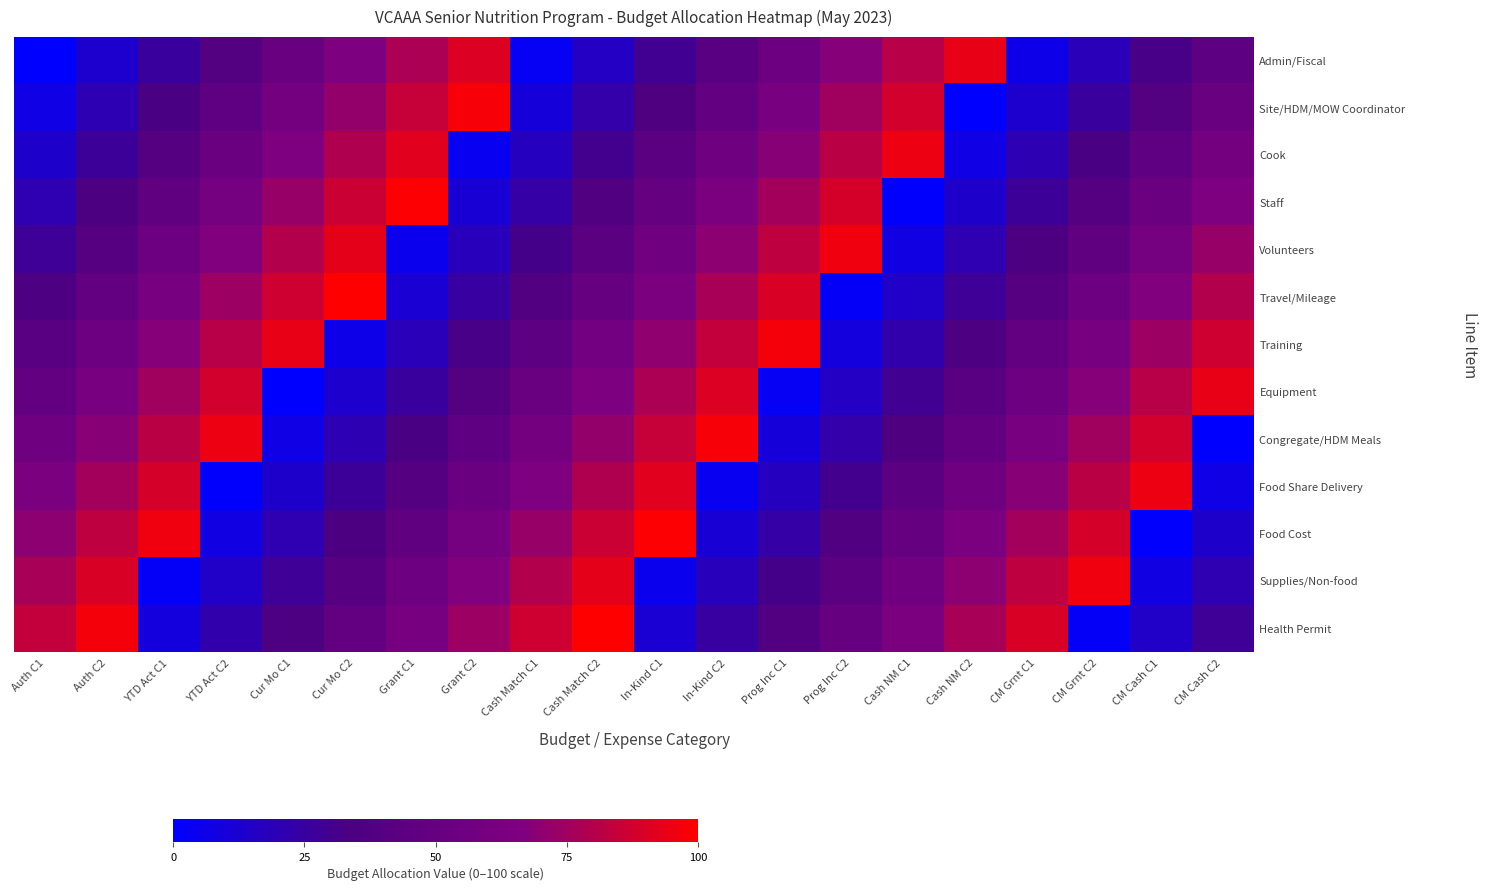

Reading right to left, list all the values displayed in this chart.

Admin/Fiscal: CM Cash C2=45	CM Cash C1=32	CM Grnt C2=19	CM Grnt C1=6	Cash NM C2=94	Cash NM C1=81	Prog Inc C2=68	Prog Inc C1=55	In-Kind C2=42	In-Kind C1=29	Cash Match C2=16	Cash Match C1=3	Grant C2=91	Grant C1=78	Cur Mo C2=65	Cur Mo C1=52	YTD Act C2=39	YTD Act C1=26	Auth C2=13	Auth C1=0
Site/HDM/MOW Coordinator: CM Cash C2=52	CM Cash C1=39	CM Grnt C2=26	CM Grnt C1=13	Cash NM C2=0	Cash NM C1=88	Prog Inc C2=75	Prog Inc C1=62	In-Kind C2=49	In-Kind C1=36	Cash Match C2=23	Cash Match C1=10	Grant C2=98	Grant C1=85	Cur Mo C2=72	Cur Mo C1=59	YTD Act C2=46	YTD Act C1=33	Auth C2=20	Auth C1=7
Cook: CM Cash C2=59	CM Cash C1=46	CM Grnt C2=33	CM Grnt C1=20	Cash NM C2=7	Cash NM C1=95	Prog Inc C2=82	Prog Inc C1=69	In-Kind C2=56	In-Kind C1=43	Cash Match C2=30	Cash Match C1=17	Grant C2=4	Grant C1=92	Cur Mo C2=79	Cur Mo C1=66	YTD Act C2=53	YTD Act C1=40	Auth C2=27	Auth C1=14
Staff: CM Cash C2=66	CM Cash C1=53	CM Grnt C2=40	CM Grnt C1=27	Cash NM C2=14	Cash NM C1=1	Prog Inc C2=89	Prog Inc C1=76	In-Kind C2=63	In-Kind C1=50	Cash Match C2=37	Cash Match C1=24	Grant C2=11	Grant C1=99	Cur Mo C2=86	Cur Mo C1=73	YTD Act C2=60	YTD Act C1=47	Auth C2=34	Auth C1=21
Volunteers: CM Cash C2=73	CM Cash C1=60	CM Grnt C2=47	CM Grnt C1=34	Cash NM C2=21	Cash NM C1=8	Prog Inc C2=96	Prog Inc C1=83	In-Kind C2=70	In-Kind C1=57	Cash Match C2=44	Cash Match C1=31	Grant C2=18	Grant C1=5	Cur Mo C2=93	Cur Mo C1=80	YTD Act C2=67	YTD Act C1=54	Auth C2=41	Auth C1=28
Travel/Mileage: CM Cash C2=80	CM Cash C1=67	CM Grnt C2=54	CM Grnt C1=41	Cash NM C2=28	Cash NM C1=15	Prog Inc C2=2	Prog Inc C1=90	In-Kind C2=77	In-Kind C1=64	Cash Match C2=51	Cash Match C1=38	Grant C2=25	Grant C1=12	Cur Mo C2=100	Cur Mo C1=87	YTD Act C2=74	YTD Act C1=61	Auth C2=48	Auth C1=35
Training: CM Cash C2=87	CM Cash C1=74	CM Grnt C2=61	CM Grnt C1=48	Cash NM C2=35	Cash NM C1=22	Prog Inc C2=9	Prog Inc C1=97	In-Kind C2=84	In-Kind C1=71	Cash Match C2=58	Cash Match C1=45	Grant C2=32	Grant C1=19	Cur Mo C2=6	Cur Mo C1=94	YTD Act C2=81	YTD Act C1=68	Auth C2=55	Auth C1=42
Equipment: CM Cash C2=94	CM Cash C1=81	CM Grnt C2=68	CM Grnt C1=55	Cash NM C2=42	Cash NM C1=29	Prog Inc C2=16	Prog Inc C1=3	In-Kind C2=91	In-Kind C1=78	Cash Match C2=65	Cash Match C1=52	Grant C2=39	Grant C1=26	Cur Mo C2=13	Cur Mo C1=0	YTD Act C2=88	YTD Act C1=75	Auth C2=62	Auth C1=49
Congregate/HDM Meals: CM Cash C2=0	CM Cash C1=88	CM Grnt C2=75	CM Grnt C1=62	Cash NM C2=49	Cash NM C1=36	Prog Inc C2=23	Prog Inc C1=10	In-Kind C2=98	In-Kind C1=85	Cash Match C2=72	Cash Match C1=59	Grant C2=46	Grant C1=33	Cur Mo C2=20	Cur Mo C1=7	YTD Act C2=95	YTD Act C1=82	Auth C2=69	Auth C1=56
Food Share Delivery: CM Cash C2=7	CM Cash C1=95	CM Grnt C2=82	CM Grnt C1=69	Cash NM C2=56	Cash NM C1=43	Prog Inc C2=30	Prog Inc C1=17	In-Kind C2=4	In-Kind C1=92	Cash Match C2=79	Cash Match C1=66	Grant C2=53	Grant C1=40	Cur Mo C2=27	Cur Mo C1=14	YTD Act C2=1	YTD Act C1=89	Auth C2=76	Auth C1=63
Food Cost: CM Cash C2=14	CM Cash C1=1	CM Grnt C2=89	CM Grnt C1=76	Cash NM C2=63	Cash NM C1=50	Prog Inc C2=37	Prog Inc C1=24	In-Kind C2=11	In-Kind C1=99	Cash Match C2=86	Cash Match C1=73	Grant C2=60	Grant C1=47	Cur Mo C2=34	Cur Mo C1=21	YTD Act C2=8	YTD Act C1=96	Auth C2=83	Auth C1=70
Supplies/Non-food: CM Cash C2=21	CM Cash C1=8	CM Grnt C2=96	CM Grnt C1=83	Cash NM C2=70	Cash NM C1=57	Prog Inc C2=44	Prog Inc C1=31	In-Kind C2=18	In-Kind C1=5	Cash Match C2=93	Cash Match C1=80	Grant C2=67	Grant C1=54	Cur Mo C2=41	Cur Mo C1=28	YTD Act C2=15	YTD Act C1=2	Auth C2=90	Auth C1=77
Health Permit: CM Cash C2=28	CM Cash C1=15	CM Grnt C2=2	CM Grnt C1=90	Cash NM C2=77	Cash NM C1=64	Prog Inc C2=51	Prog Inc C1=38	In-Kind C2=25	In-Kind C1=12	Cash Match C2=100	Cash Match C1=87	Grant C2=74	Grant C1=61	Cur Mo C2=48	Cur Mo C1=35	YTD Act C2=22	YTD Act C1=9	Auth C2=97	Auth C1=84